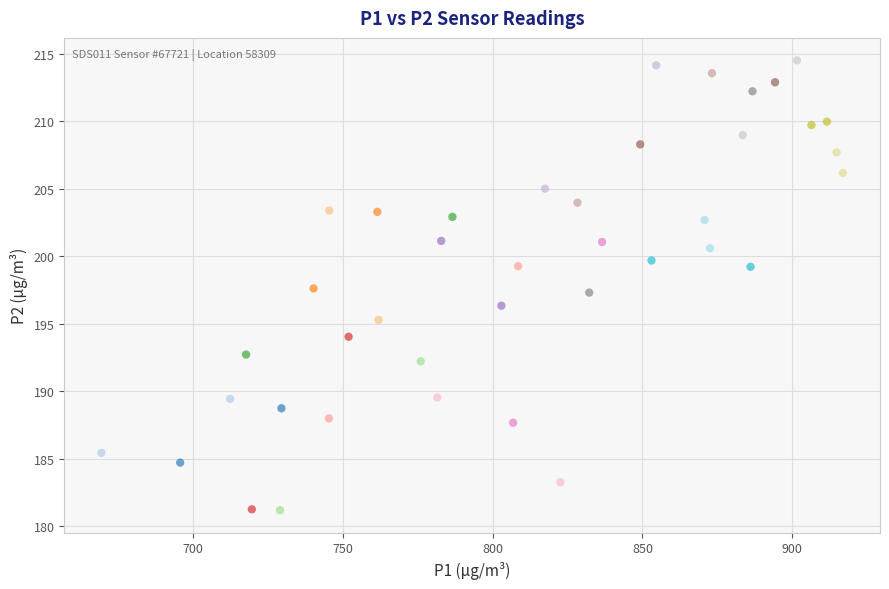

What is the range of Y values (max minus min)?

33.3